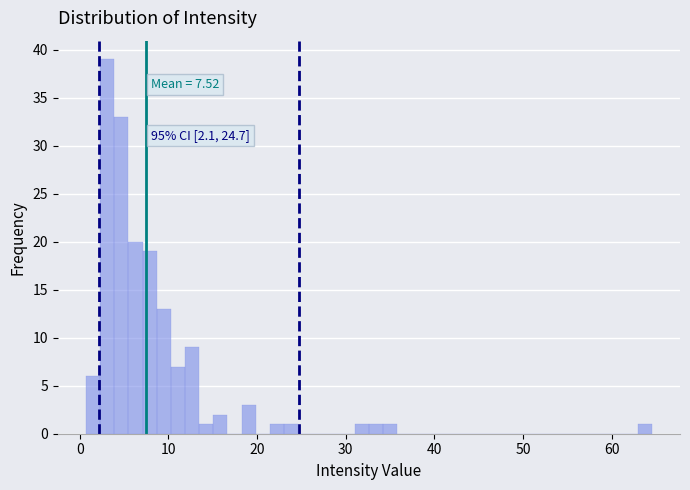

Read against the x-axis, roughly where is the centre of the tallest bar?

3